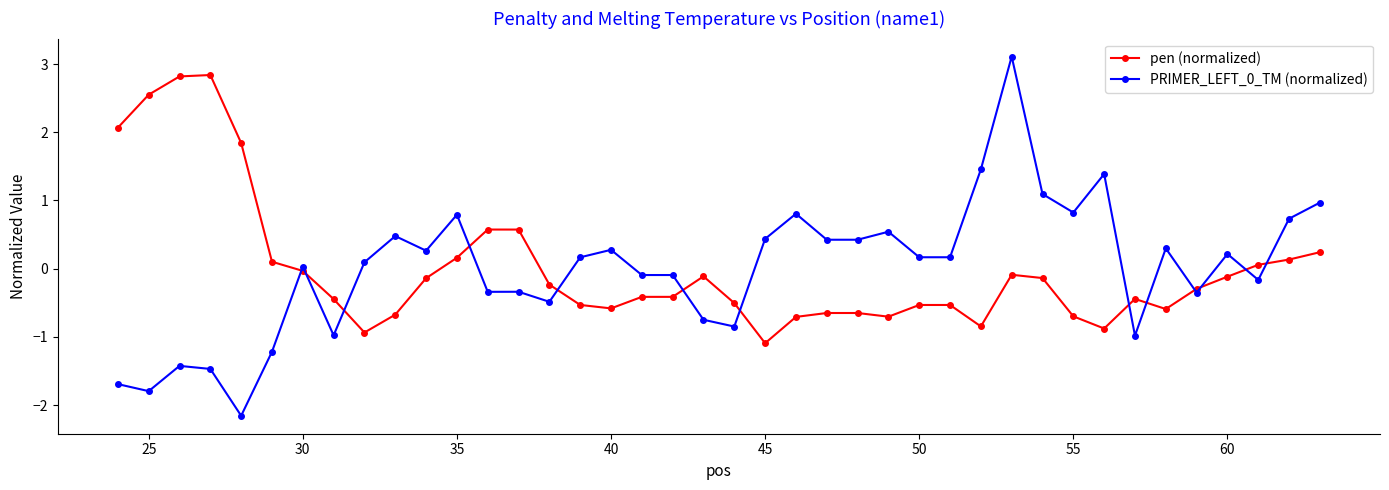

What is the value of the PRIMER_LEFT_0_TM (normalized) point at the 40th from the left?

1.0